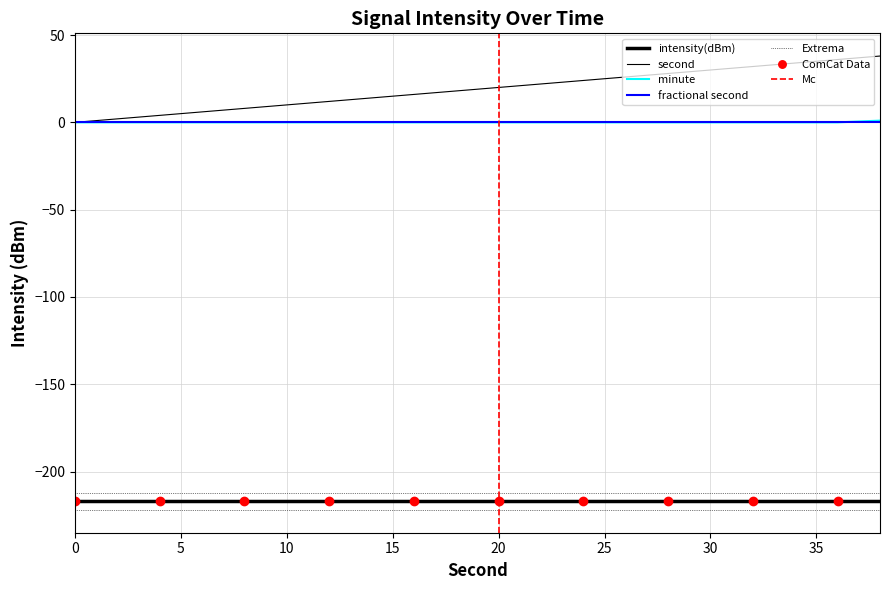

True or false: minute and second cross at least once.

False